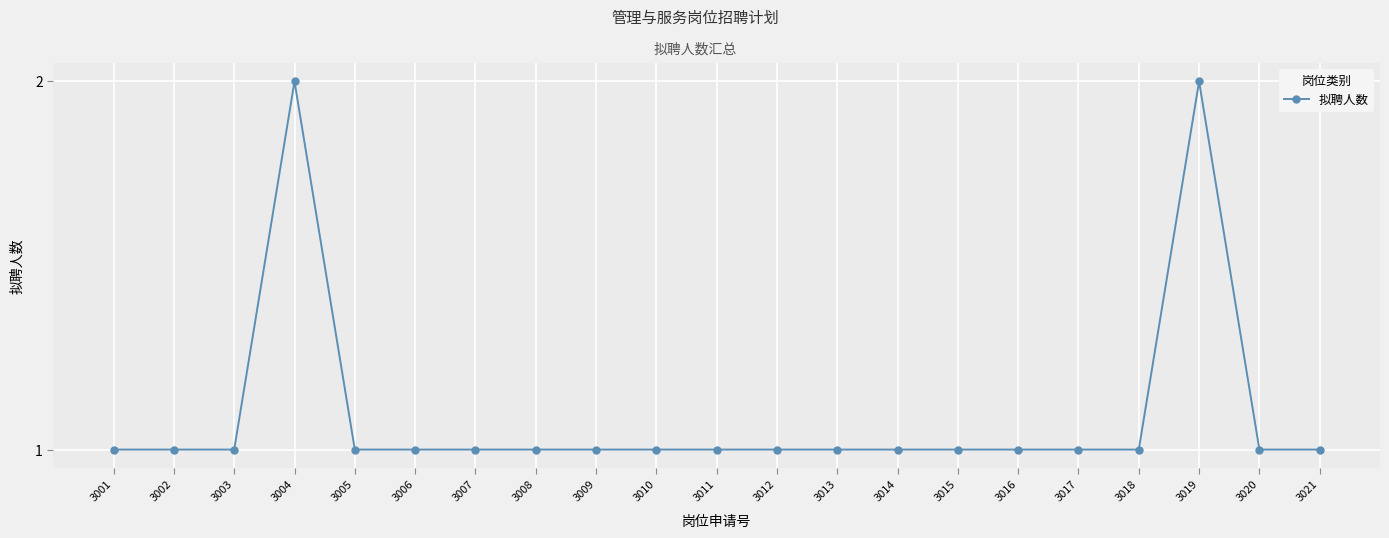

True or false: the data shows 1 at 3014.

True